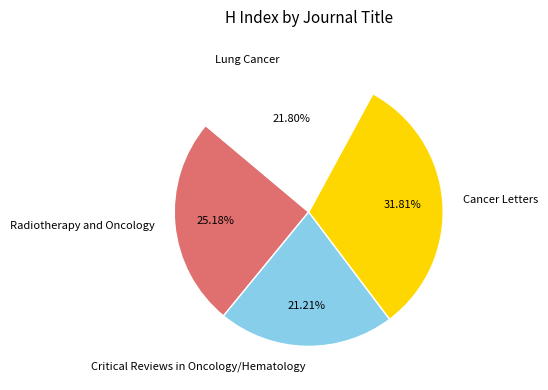

Which category has the biggest portion of the pie?

Cancer Letters